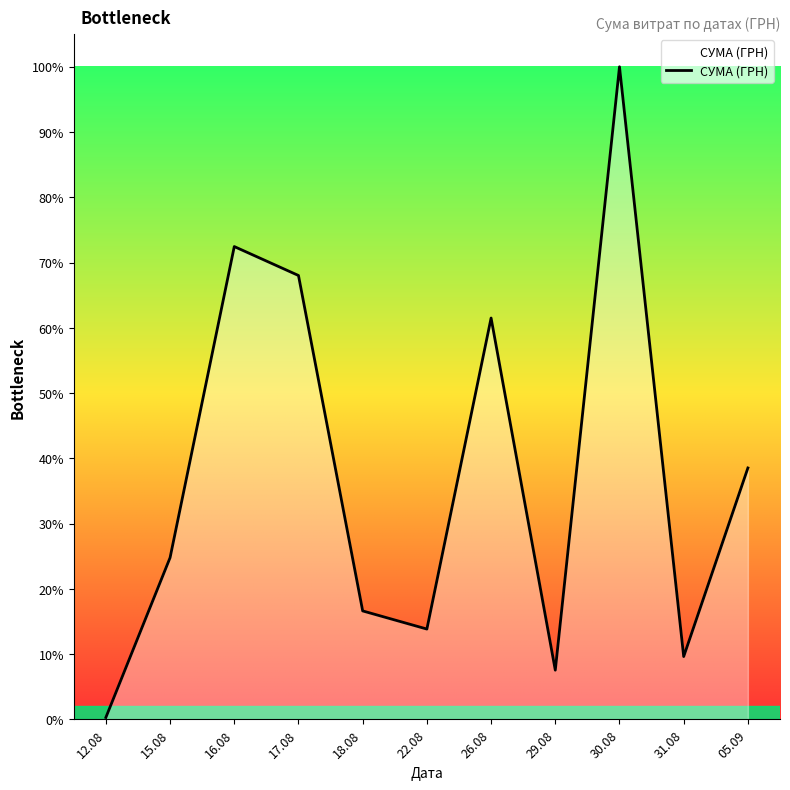

At which category does the data reach its first local valley?

22.08